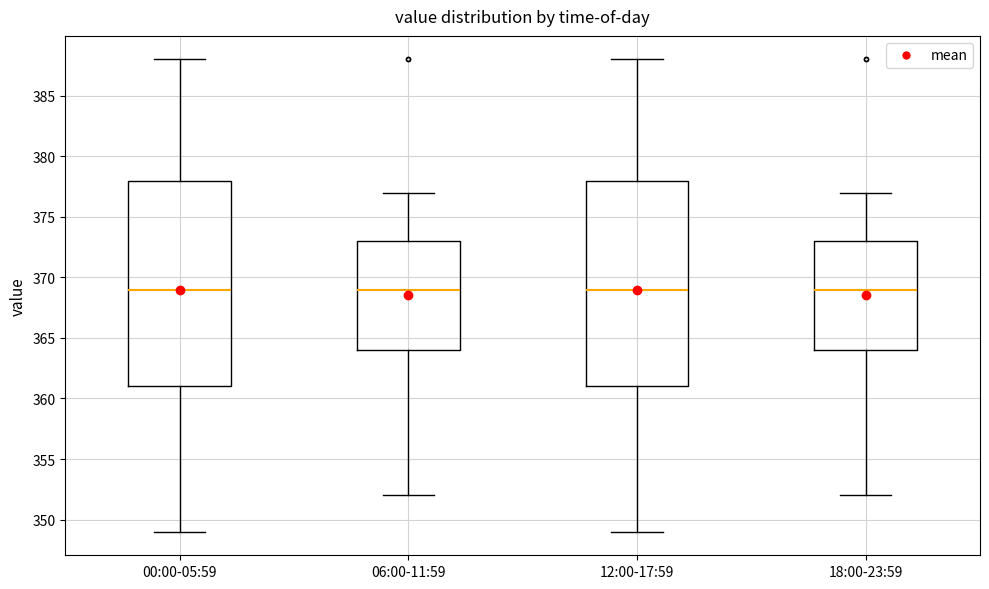

Reading left to right, read every box against the y-axis: the position of its median line, the range the box covers, and the ends of its whiskers. The values are not printed on the chart, so give them approximately, as read against the axis.

00:00-05:59: median 369, box 361 to 378, whiskers 349 to 388
06:00-11:59: median 369, box 364 to 373, whiskers 352 to 377
12:00-17:59: median 369, box 361 to 378, whiskers 349 to 388
18:00-23:59: median 369, box 364 to 373, whiskers 352 to 377